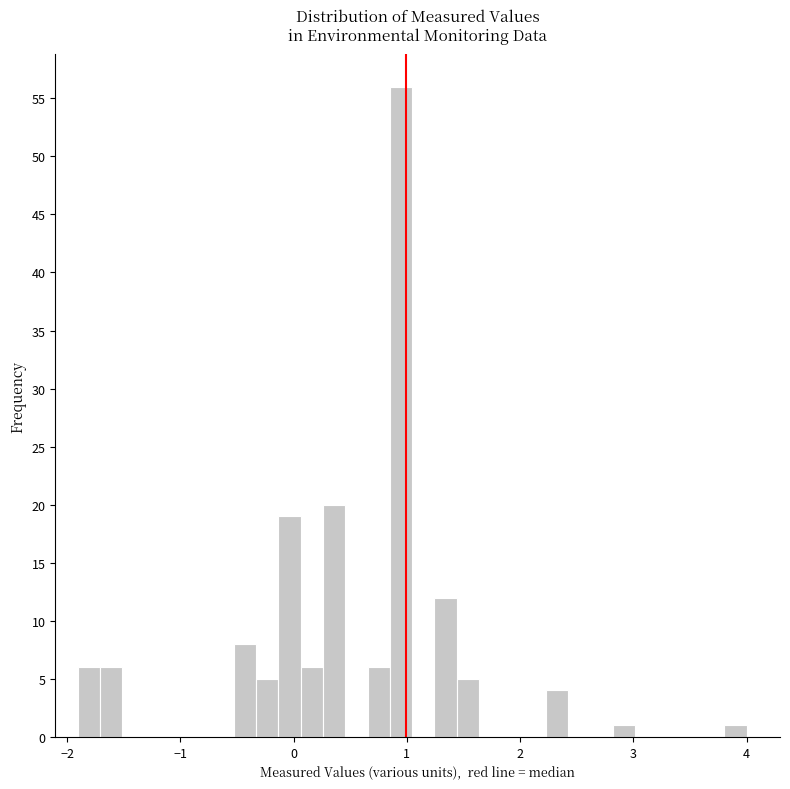

Read against the x-axis, roughly where is the centre of the tallest bar?

0.9